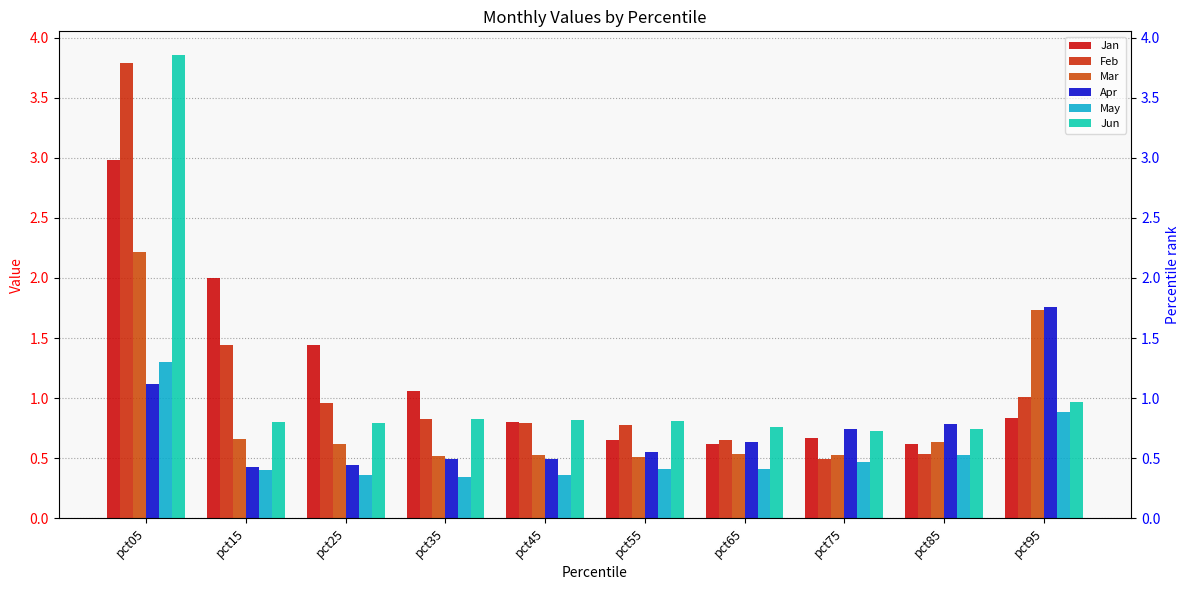

What is the total value across all series at pct95?

7.2